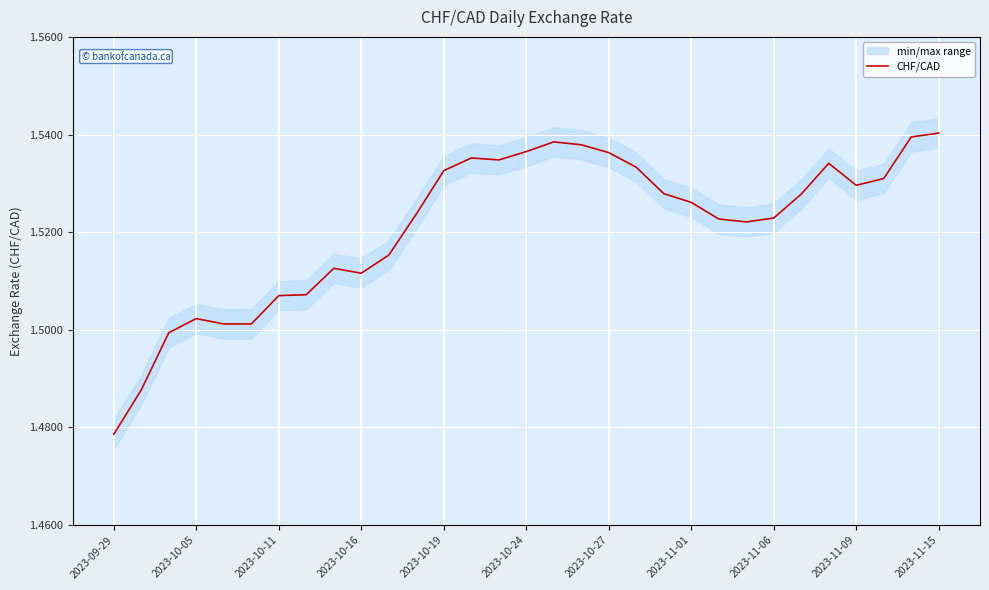

What is the maximum value shown in the chart?

1.5